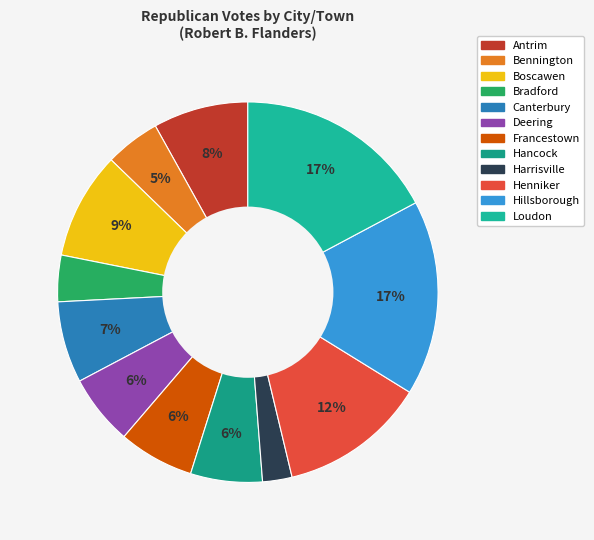

Count the number of slices in the pie.

12